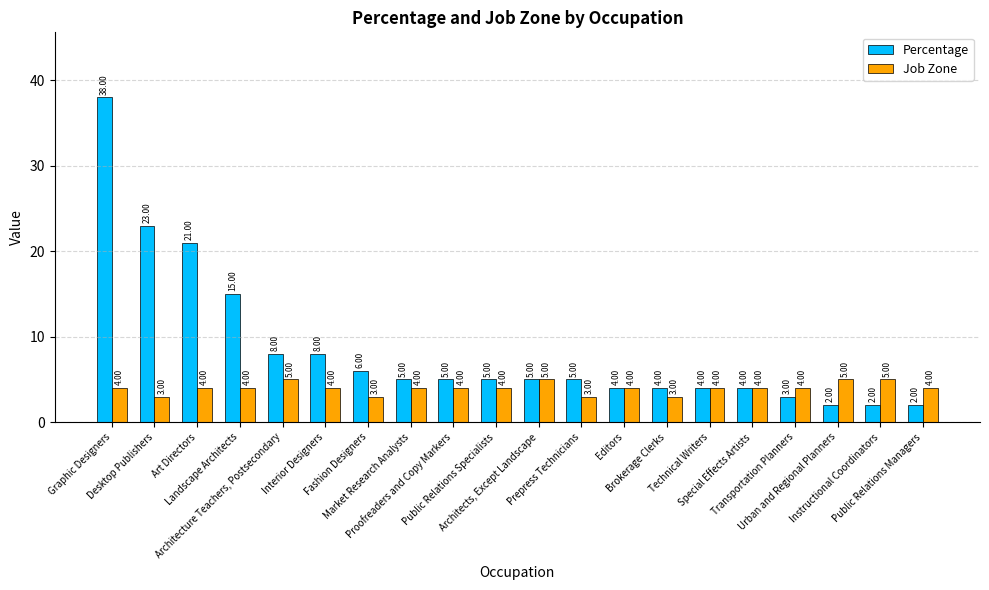

Rank the series by their maximum value, from highest to lowest.

Percentage, Job Zone